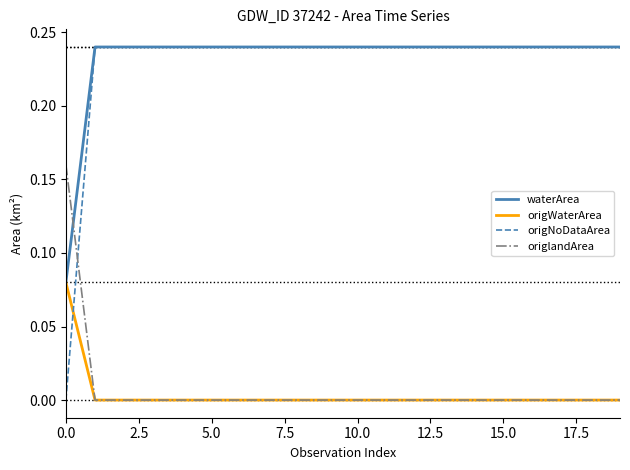

What are all the series names shown in the legend?

waterArea, origWaterArea, origNoDataArea, origlandArea